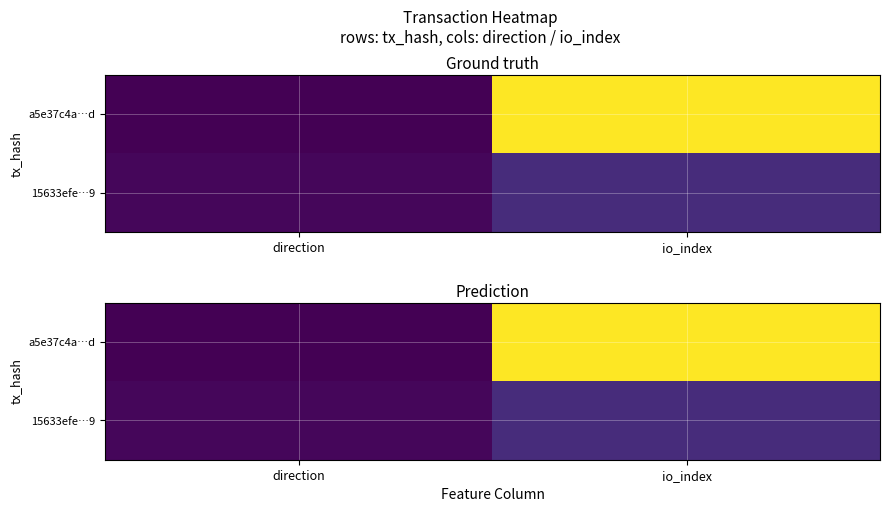

What is the greatest value displayed?

110